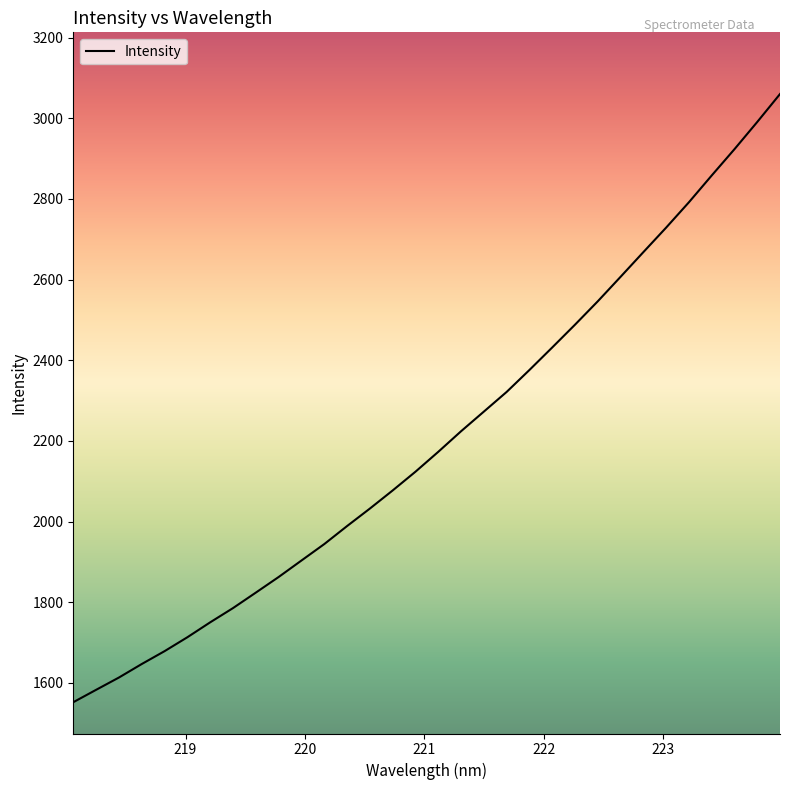

What is the maximum value shown in the chart?

3060.3